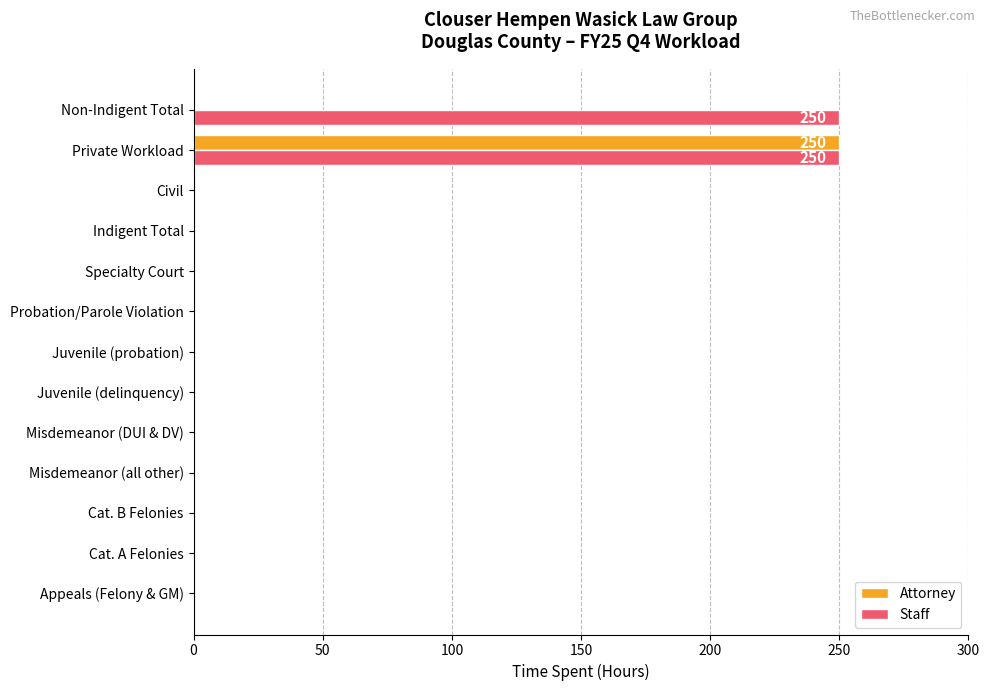

Between Juvenile (probation) and Non-Indigent Total, which series saw the biggest shift?

Staff